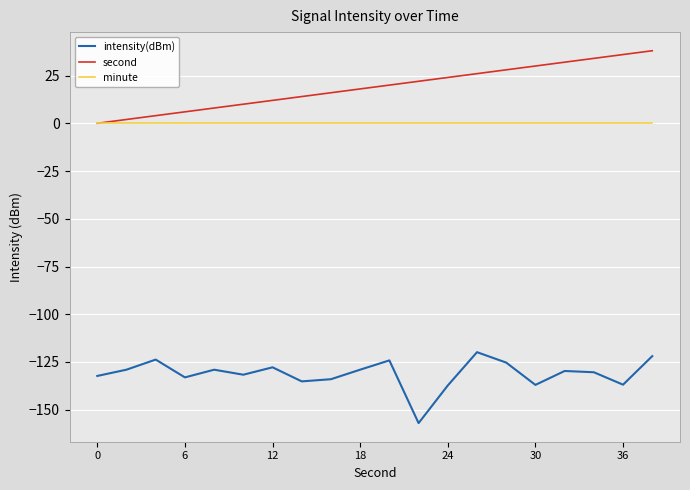

True or false: minute and intensity(dBm) cross at least once.

False